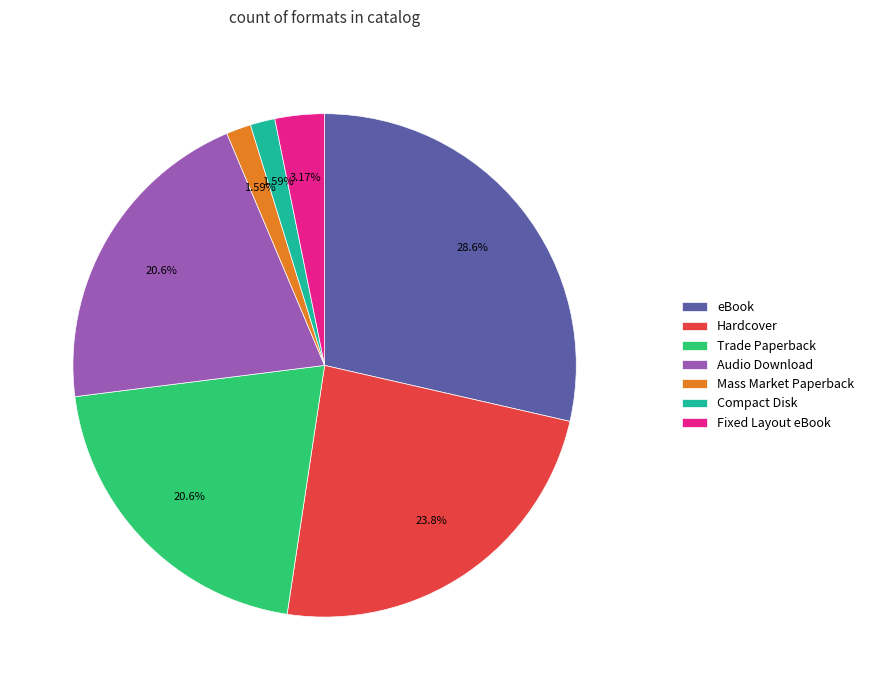

Is Audio Download the majority of the pie?

No